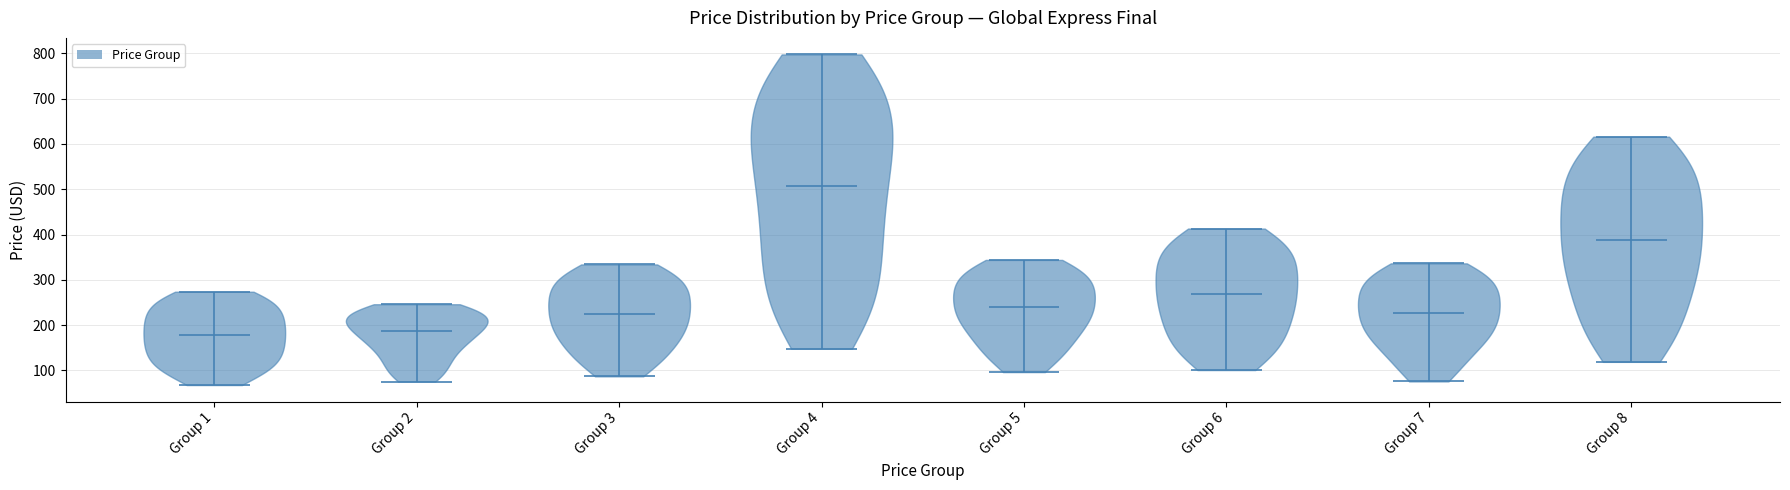

Reading left to right, read every violin against the y-axis: where its median line is, and the lowest and highest points it reaches. The values are not printed on the chart, so give them approximately, as read against the axis.

Group 1: median line 180, lowest point 70, highest point 270
Group 2: median line 190, lowest point 80, highest point 250
Group 3: median line 220, lowest point 90, highest point 330
Group 4: median line 510, lowest point 150, highest point 800
Group 5: median line 240, lowest point 100, highest point 340
Group 6: median line 270, lowest point 100, highest point 410
Group 7: median line 230, lowest point 80, highest point 340
Group 8: median line 390, lowest point 120, highest point 620